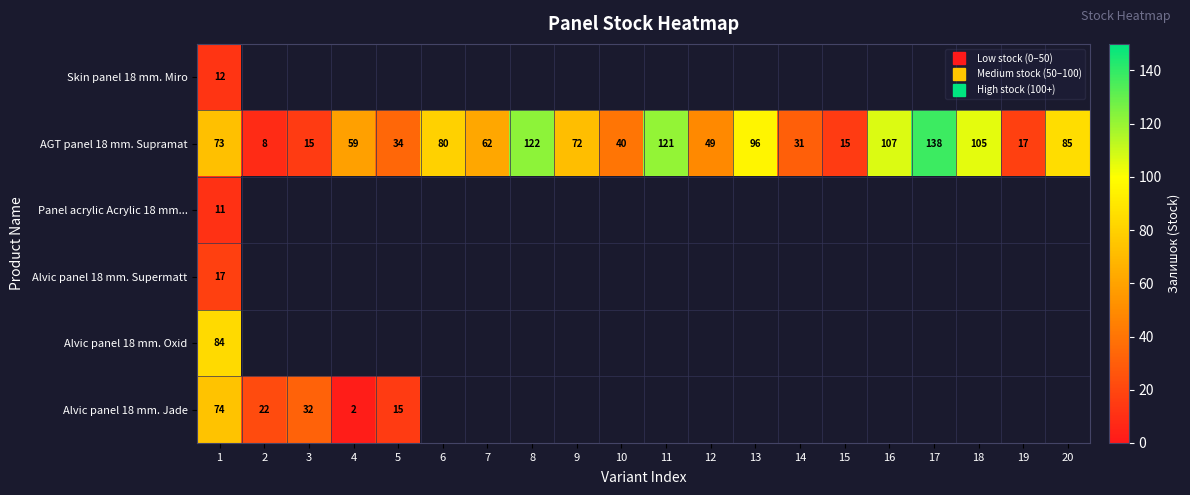

Which series has the largest total across all categories?

AGT panel 18 mm. Supramat